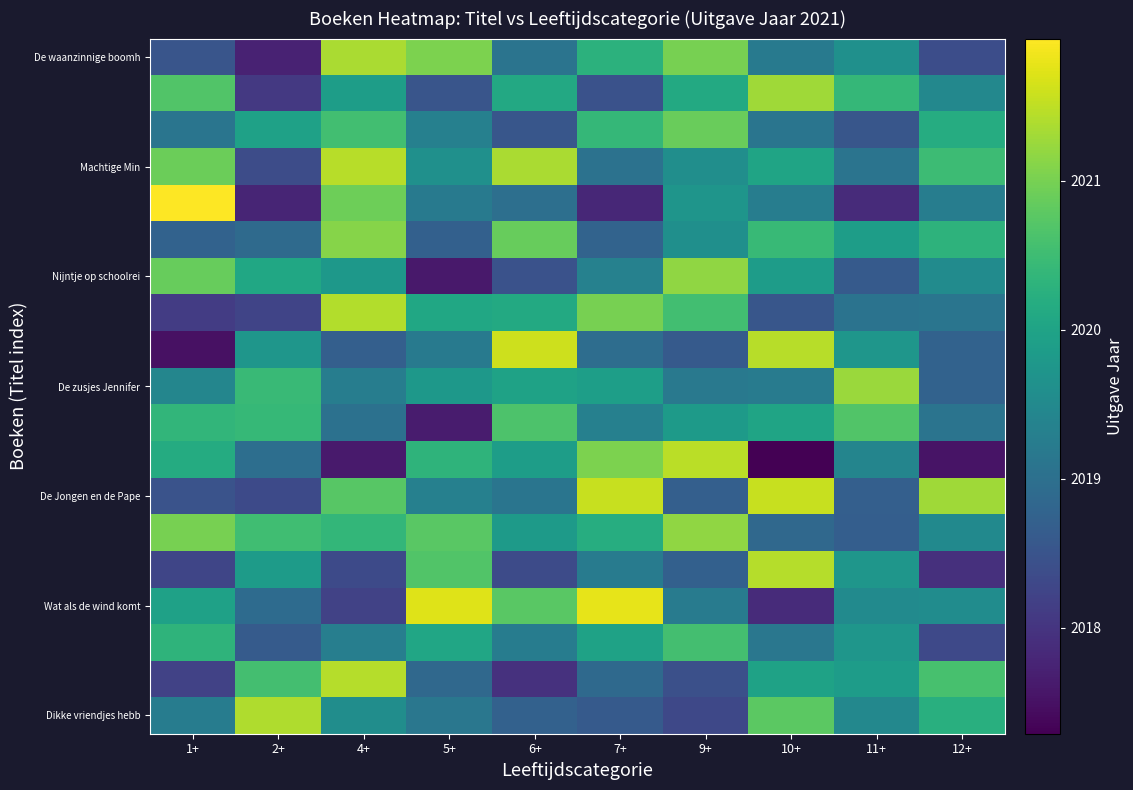

Which has a higher value, 7+ or 9+?

7+